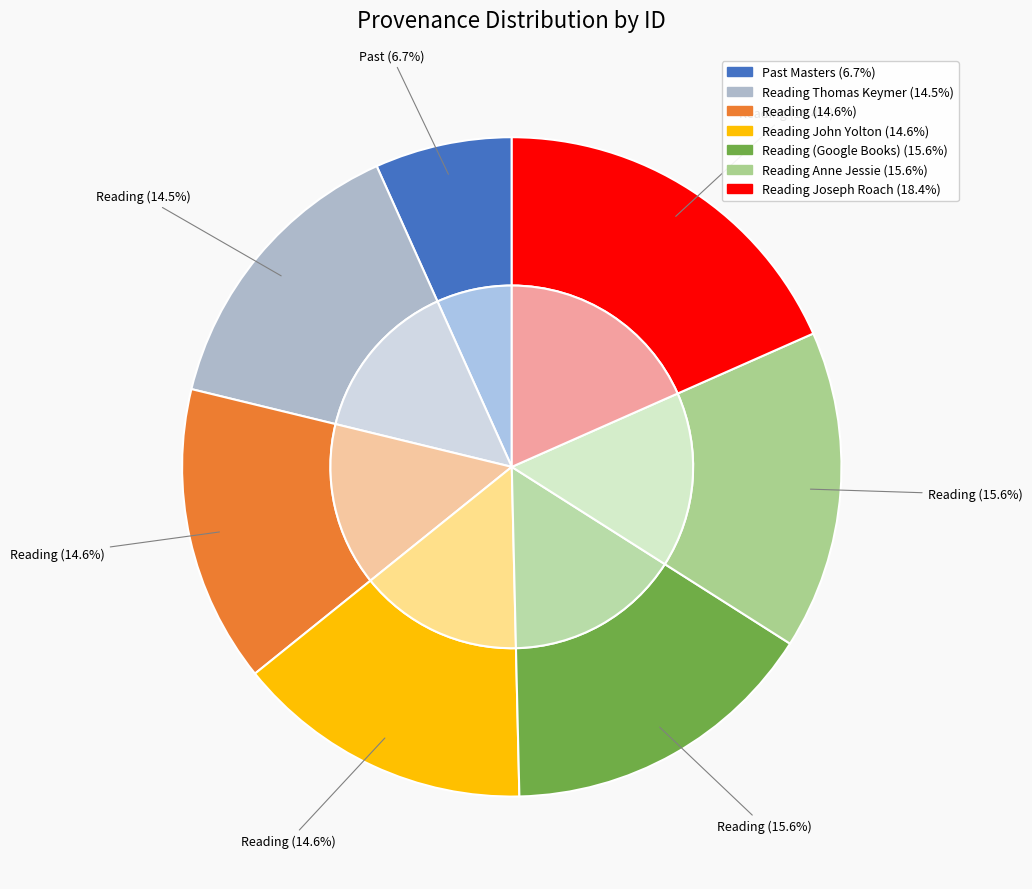

To the nearest percent, what is the average slice percentage?

14%